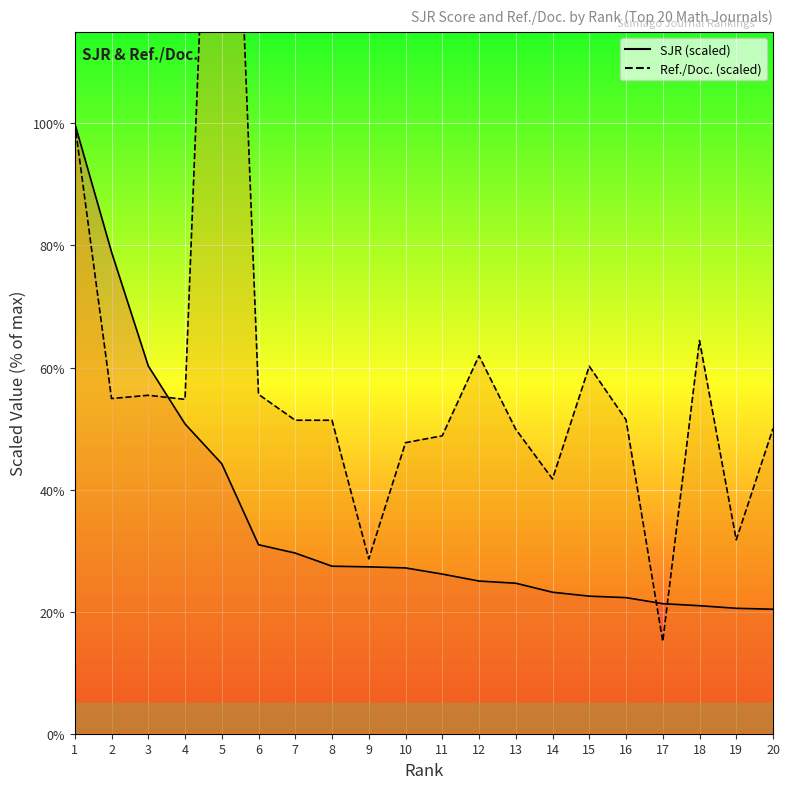

What is the difference between the highest and lowest values at 15?

37.7